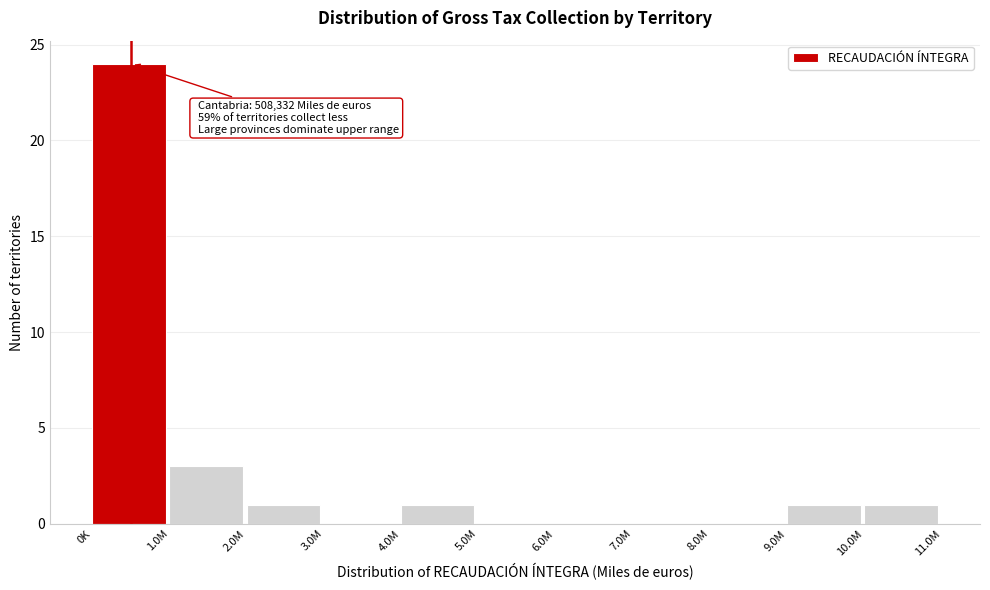

Reading left to right, list all the values displayed in this chart.

0K=24	1.0M=3	2.0M=1	3.0M=0	4.0M=1	5.0M=0	6.0M=0	7.0M=0	8.0M=0	9.0M=1	10.0M=1